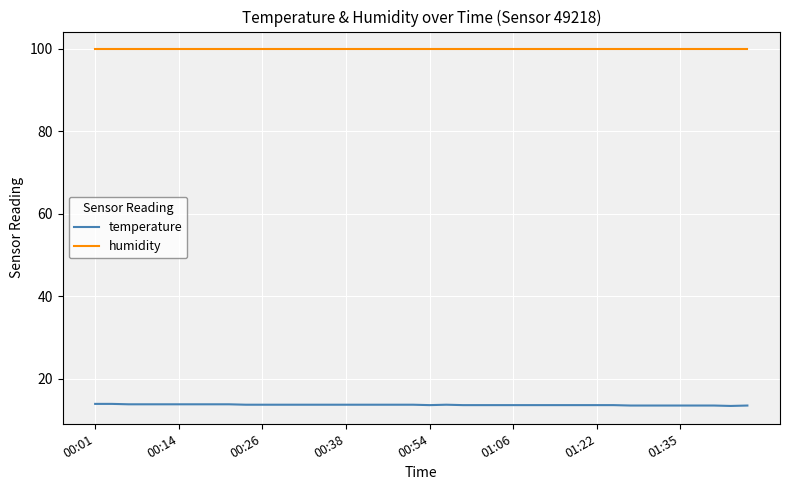

Rank the series by their maximum value, from highest to lowest.

humidity, temperature